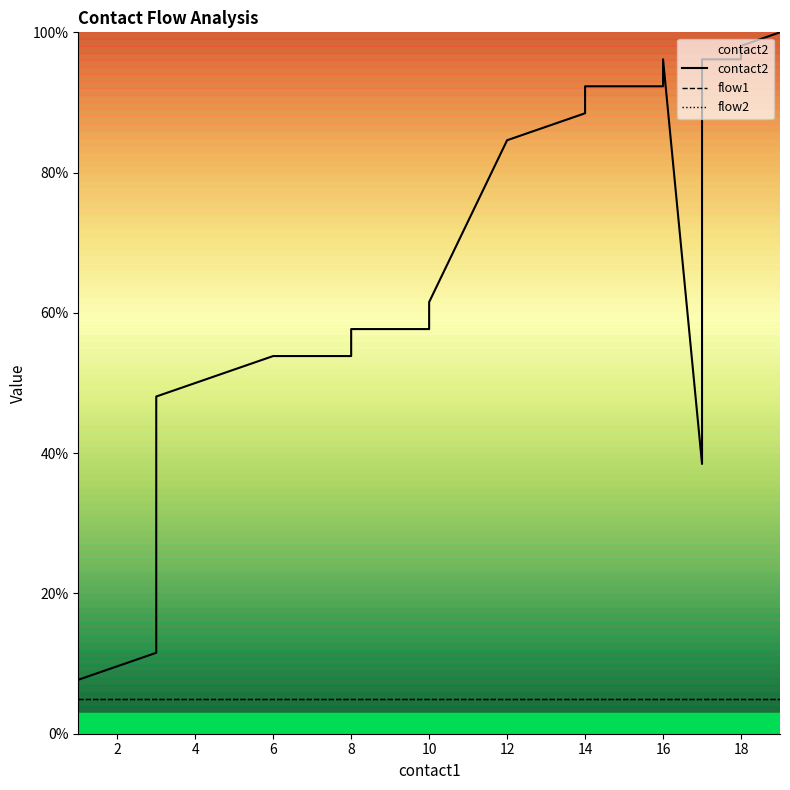

True or false: contact2 and flow2 cross at least once.

False